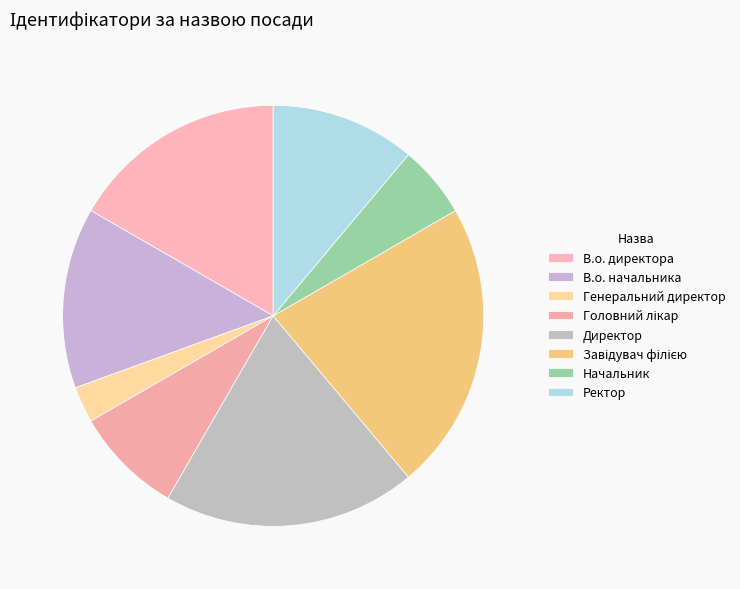

Approximately how many times larger is the value at Головний лікар compared to Начальник?

1.5